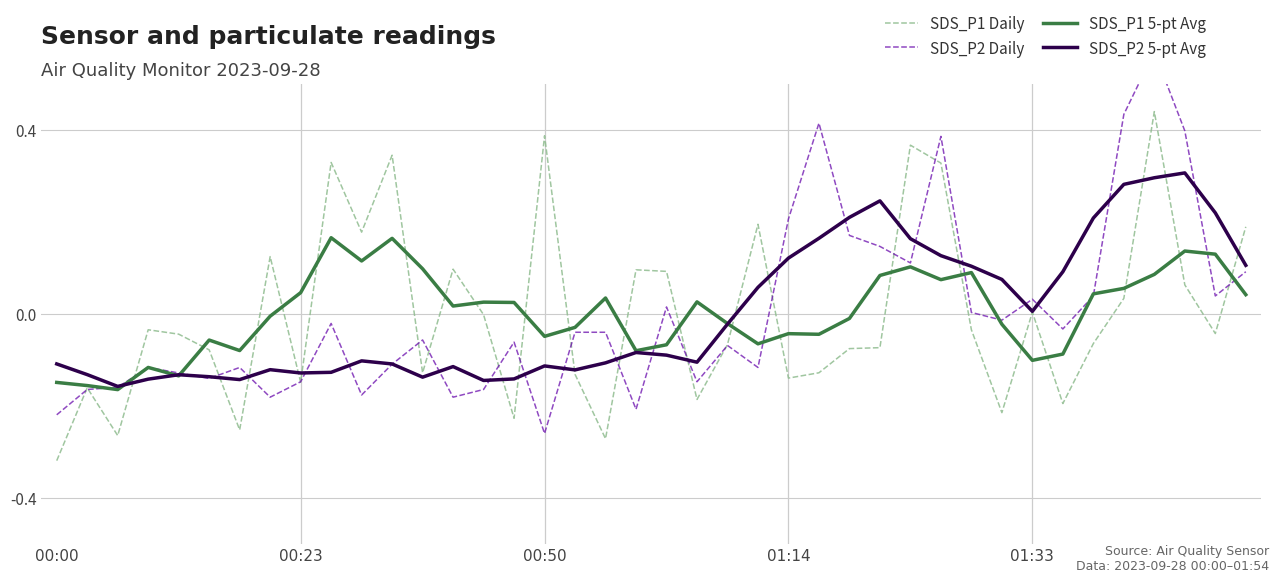

At which category does the chart reach its minimum across all series?

00:00